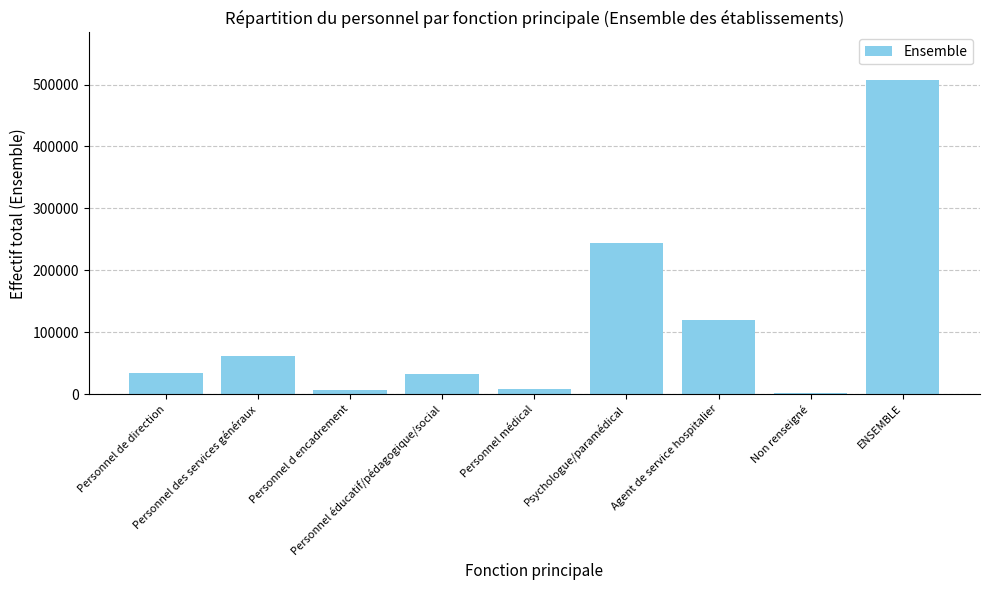

What is the maximum value shown in the chart?

507934